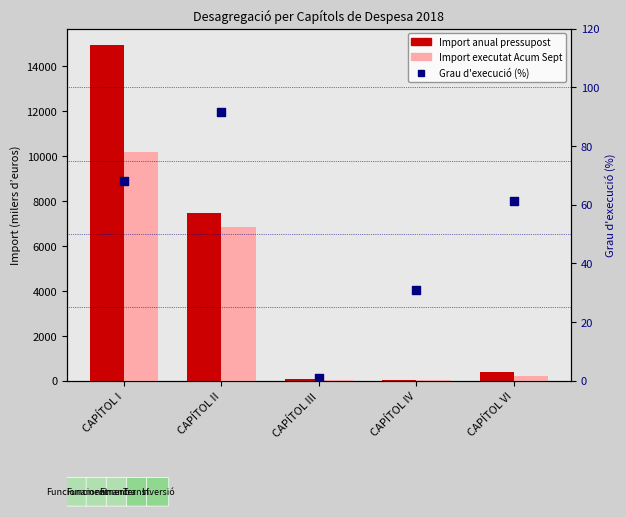

At which category is the sum across all series the highest?

CAPÍTOL I